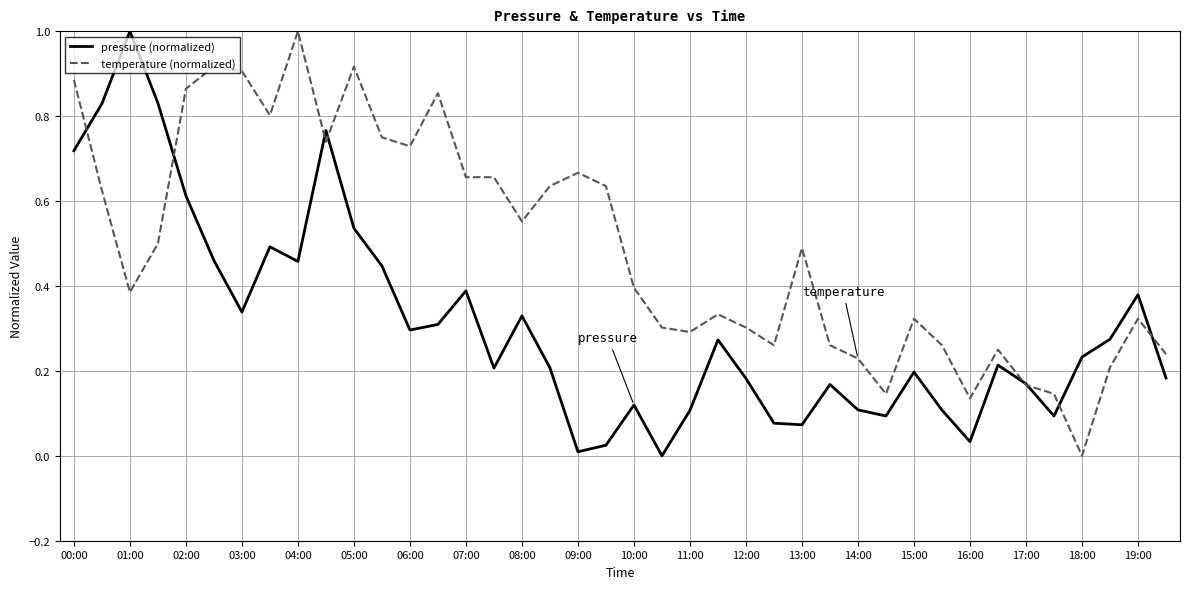

How many categories are shown in the chart?

40